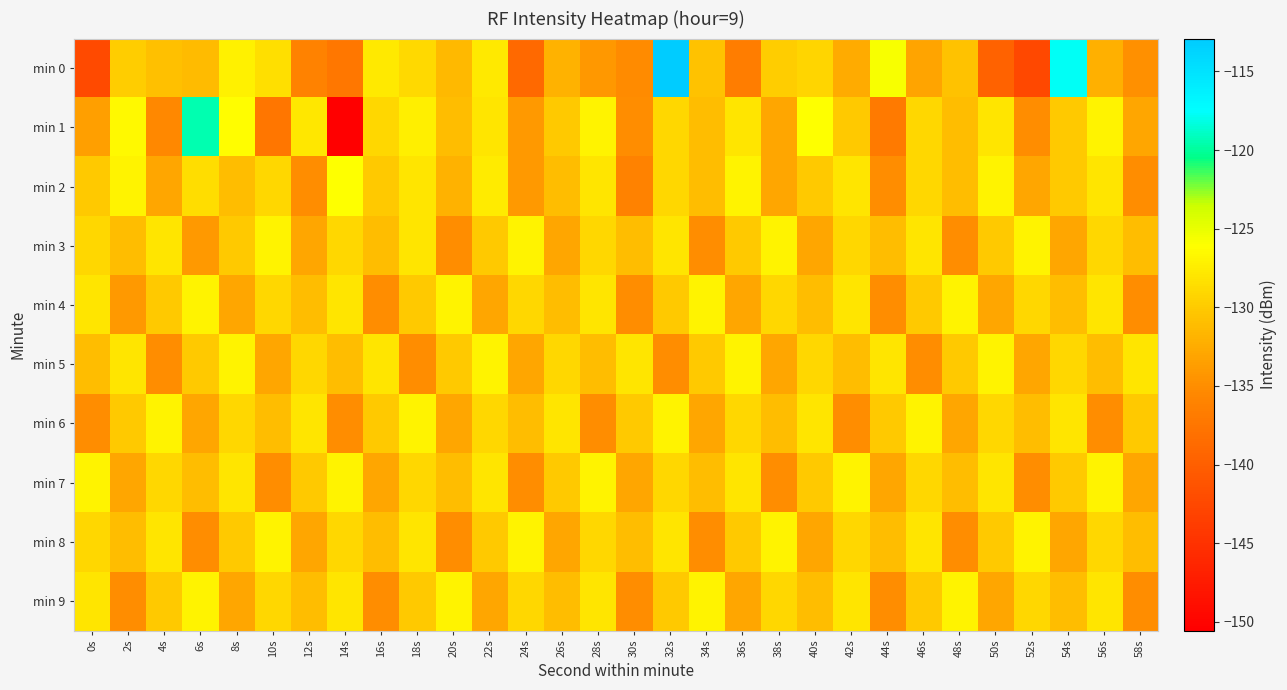

Which has a higher value, 0s or 48s?

48s